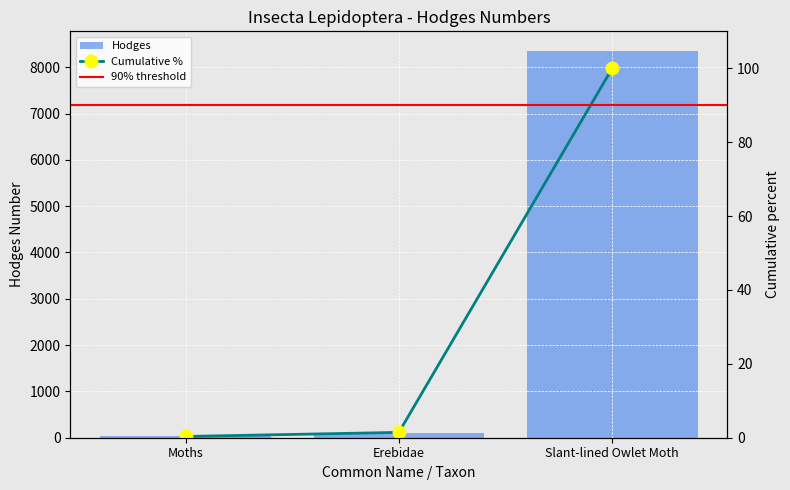

What is the change in value from Moths to Erebidae?

+64.2